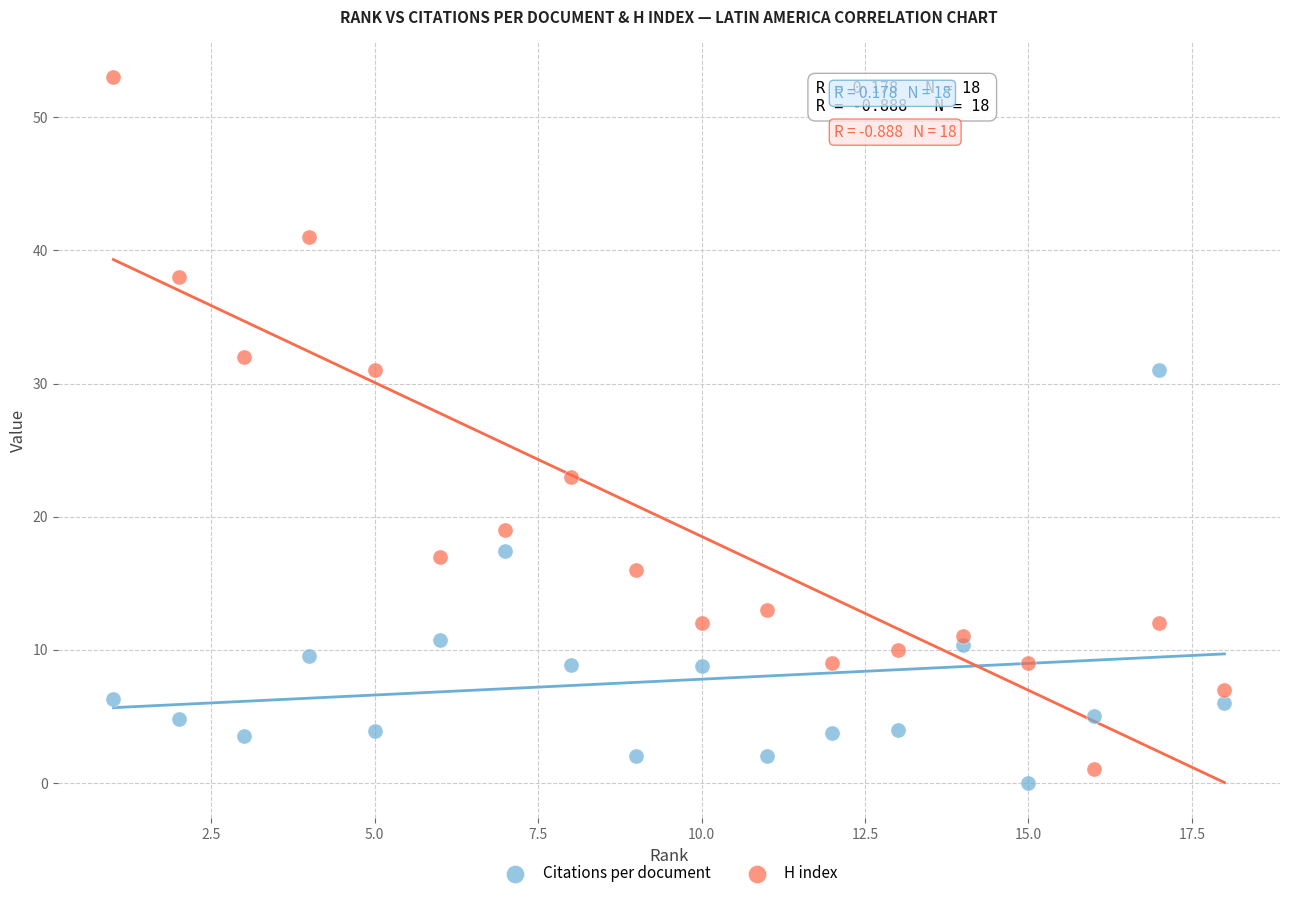

Which series contains the lowest Y value?

Citations per document